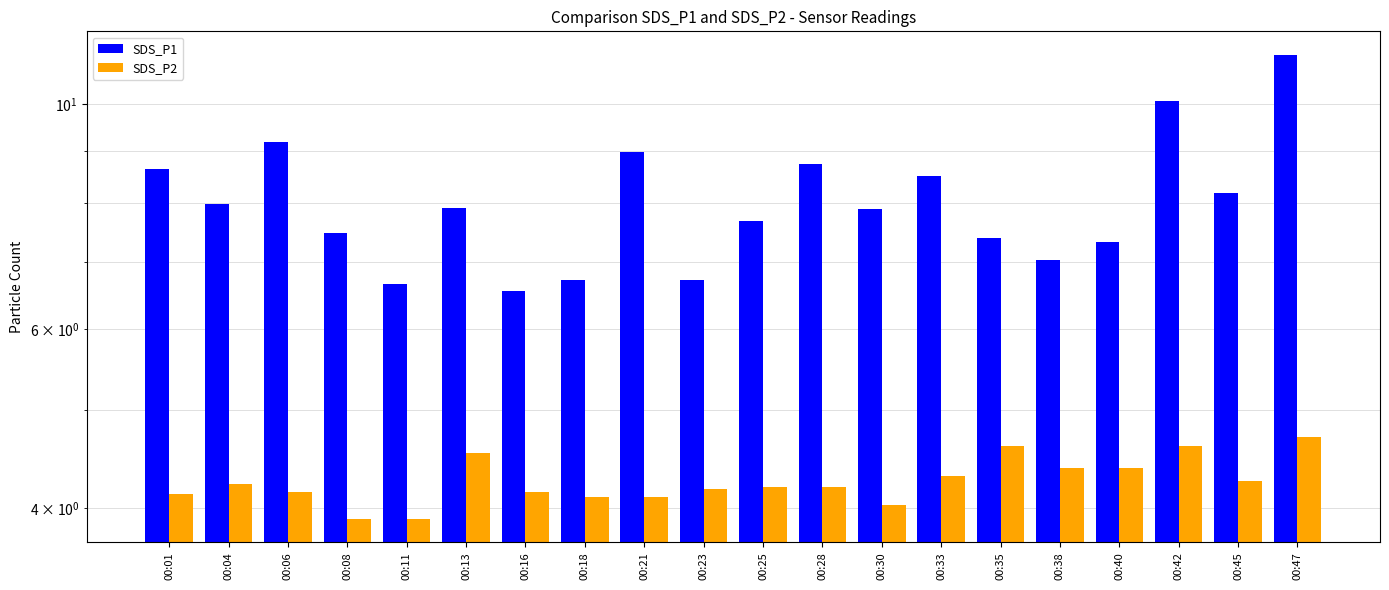

At how many categories does at least one series exceed 9?

3